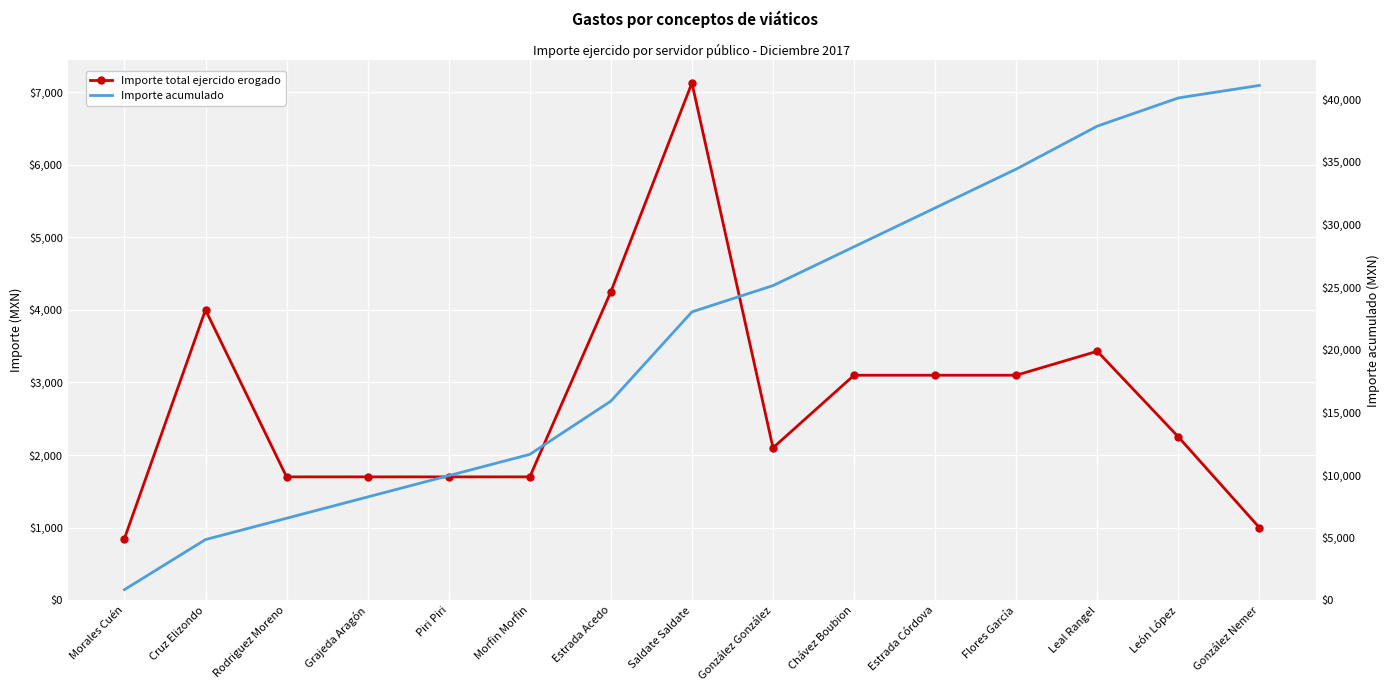

True or false: Importe acumulado has more than 1 points higher than both neighbors.

False